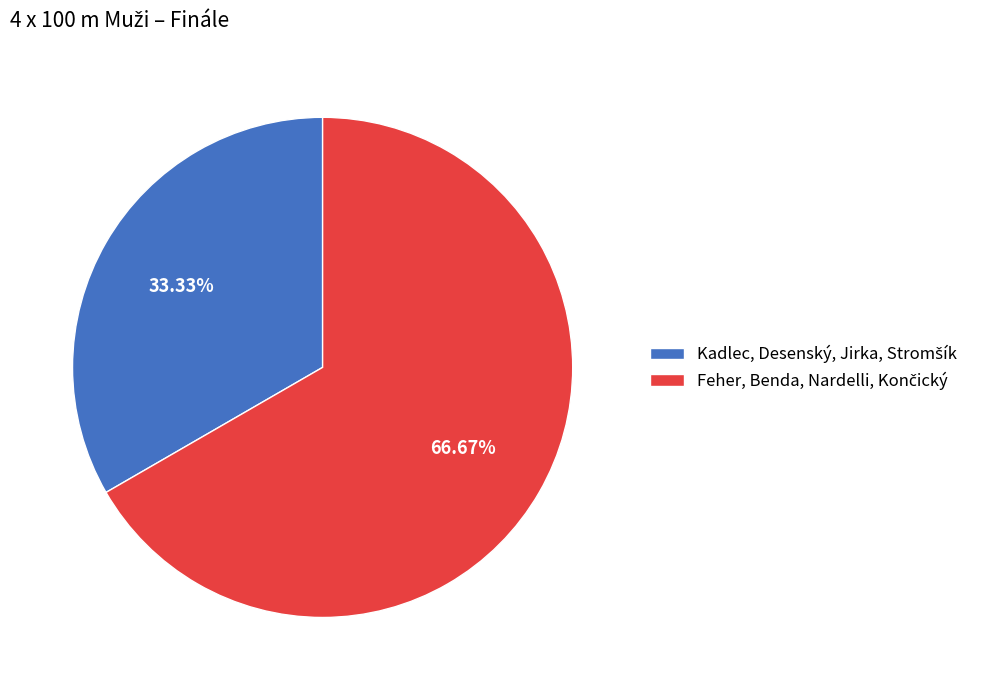

Is there a majority slice in this chart?

Yes